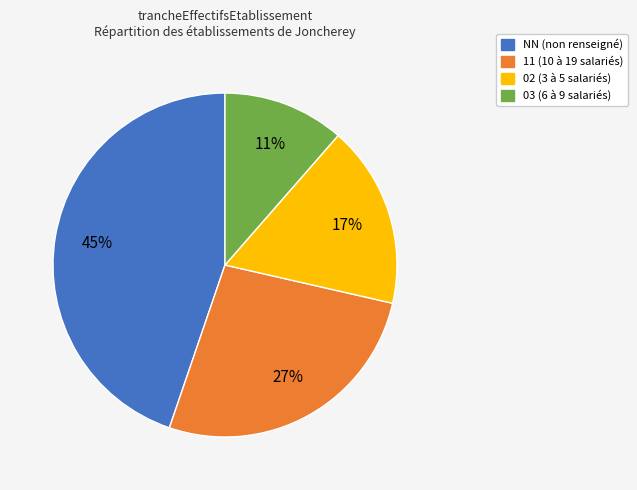

How many segments does this pie chart have?

4